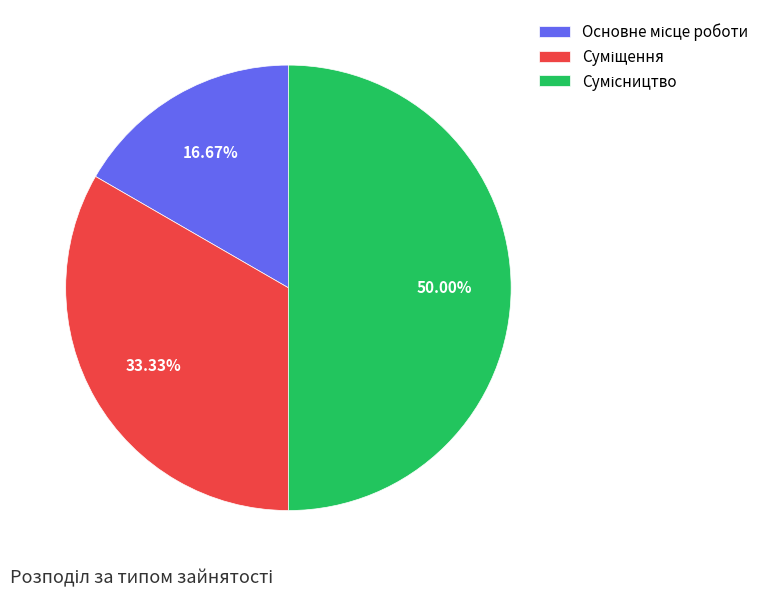

Count the number of slices in the pie.

3